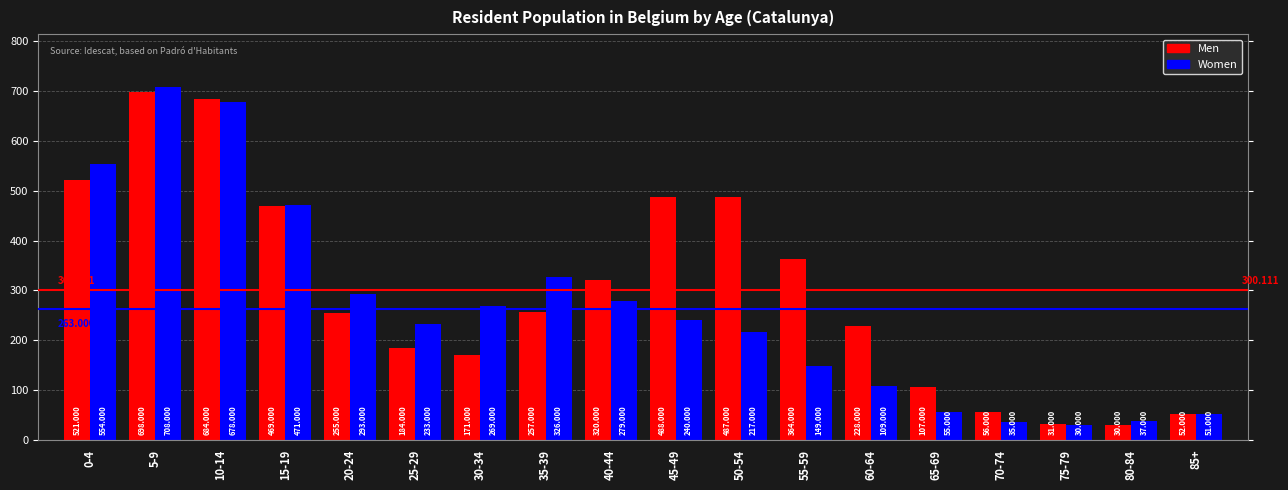

What is the spread (max minus min) of values at 80-84?

7